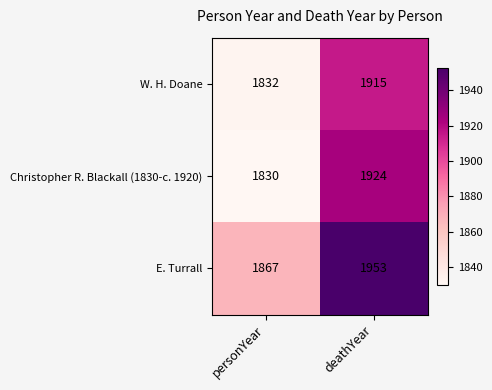

What is the difference between the maximum and minimum values in the Christopher R. Blackall (1830-c. 1920) series?

94